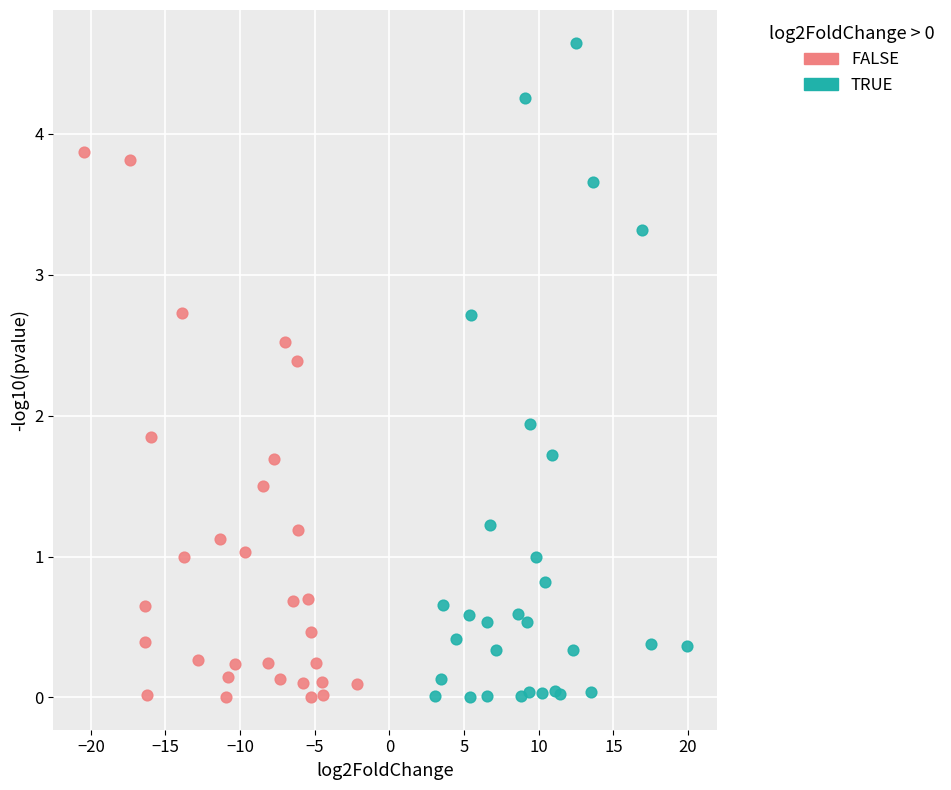

Which series has the largest Y range (max minus min)?

TRUE